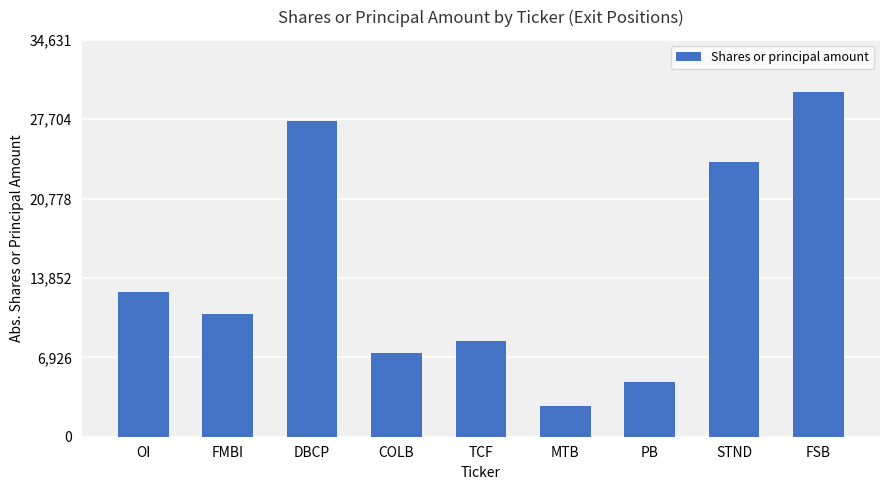

Reading left to right, extract all data points from this chart.

12600	10716	27569	7264	8339	2695	4813	24000	30114